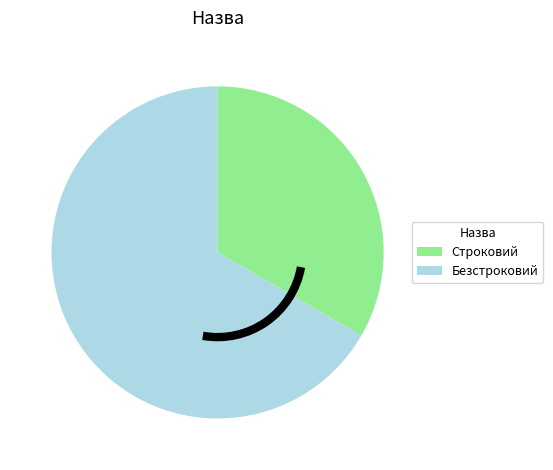

Is it true that Строковий is 47% of the pie?

False